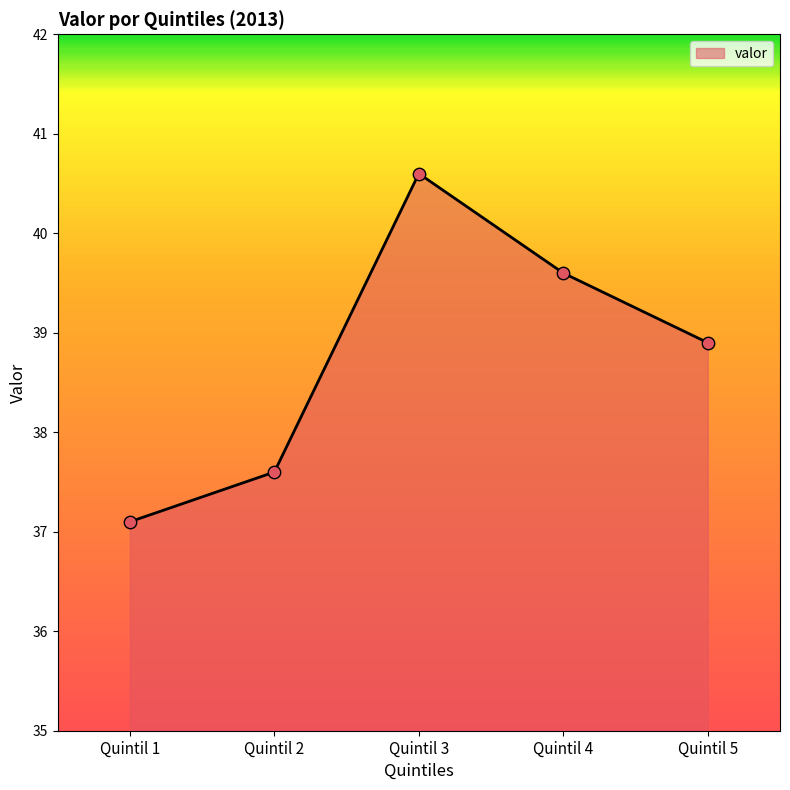

Which has a higher value, Quintil 3 or Quintil 5?

Quintil 3